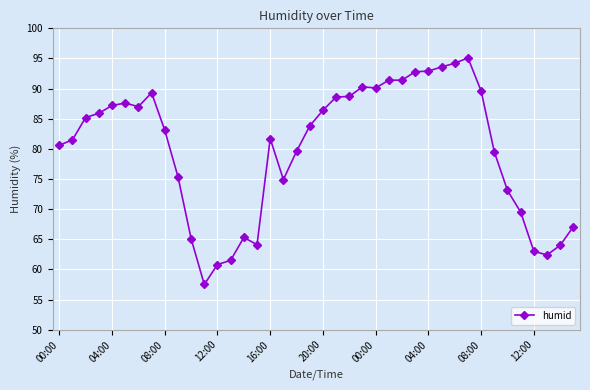

True or false: the data has more than 2 interior local peaks.

True